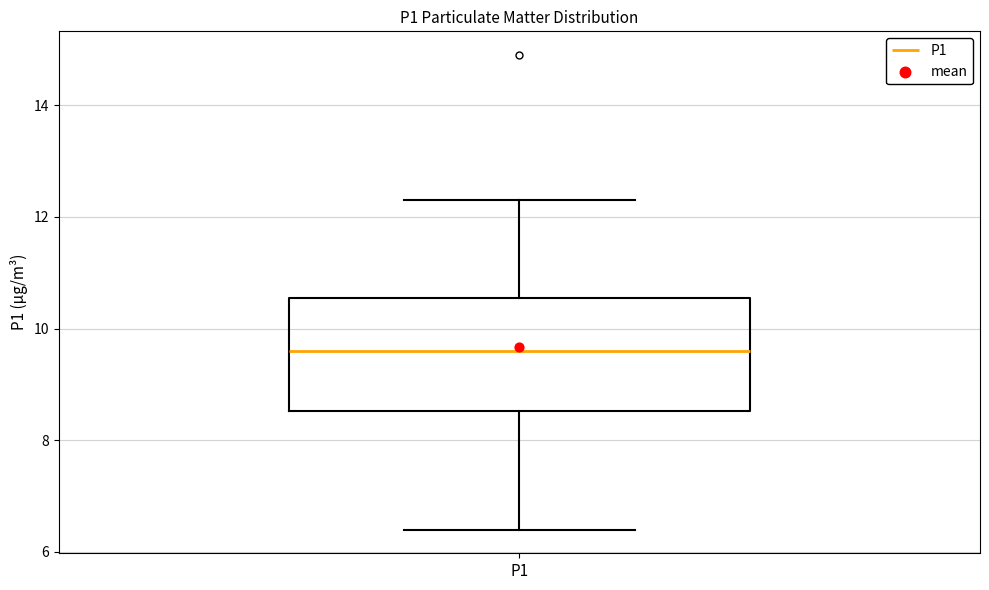

Transcribe this box plot: give where the median line is, the range the box spans, and where the two whiskers end, as read against the y-axis. The values are not printed on the chart, so give them approximately, as read against the axis.

median 9.6, box 8.6 to 10.6, whiskers 6.4 to 12.4